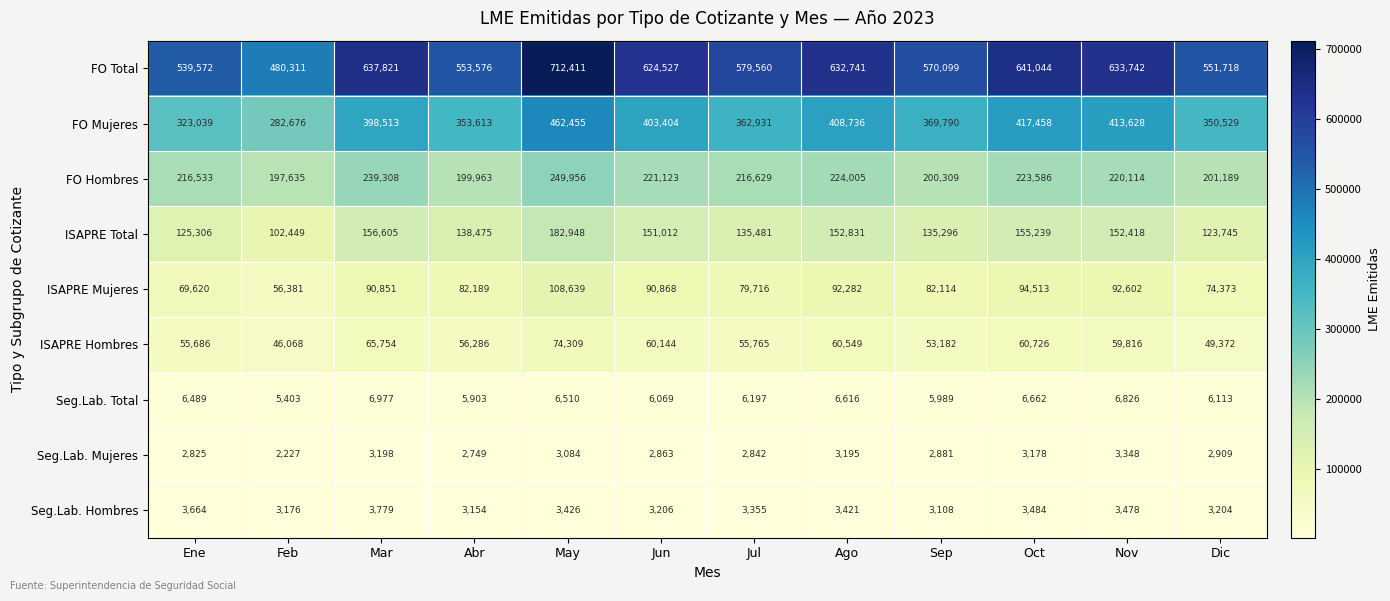

What is the total value across all series at Ago?

1584376